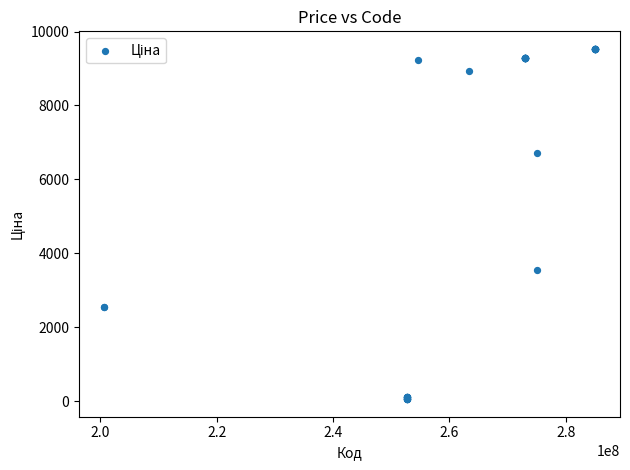

What Y value in the scatter plot is closest to 4793?

3554.0